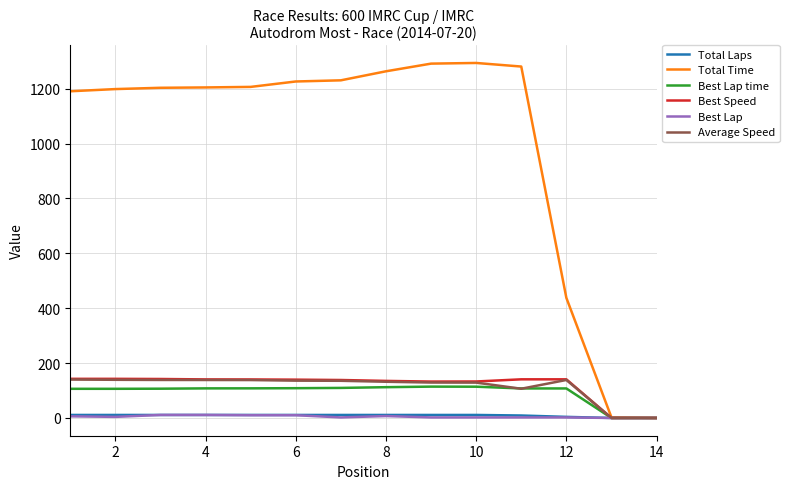

Which series has the widest spread of values?

Total Time